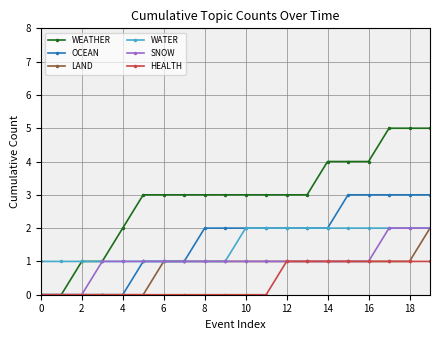

What is the greatest value displayed?

5